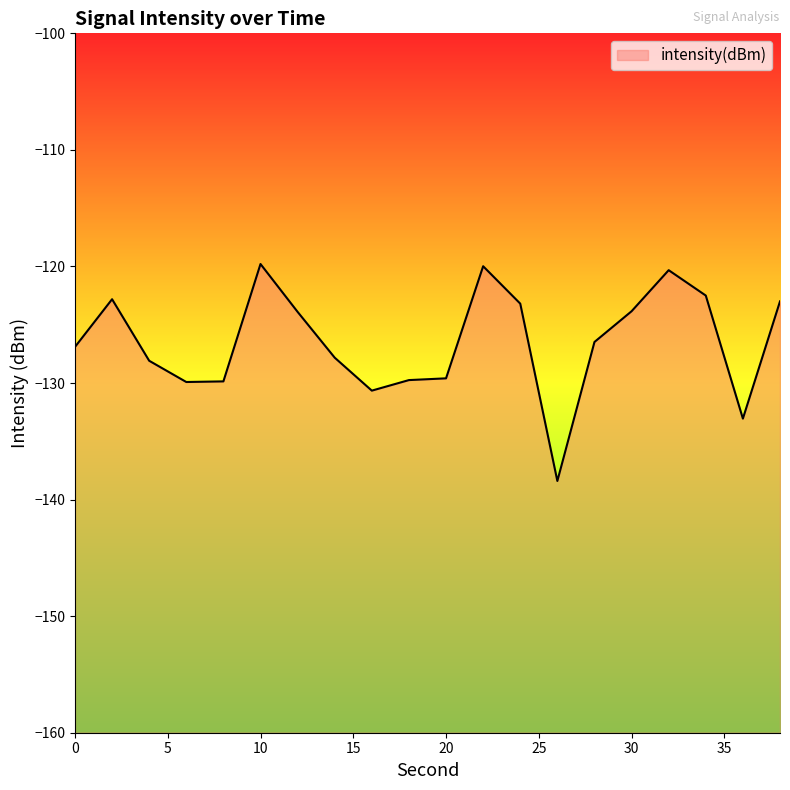

The chart shows a value of -168.8 at 32. True or false?

False